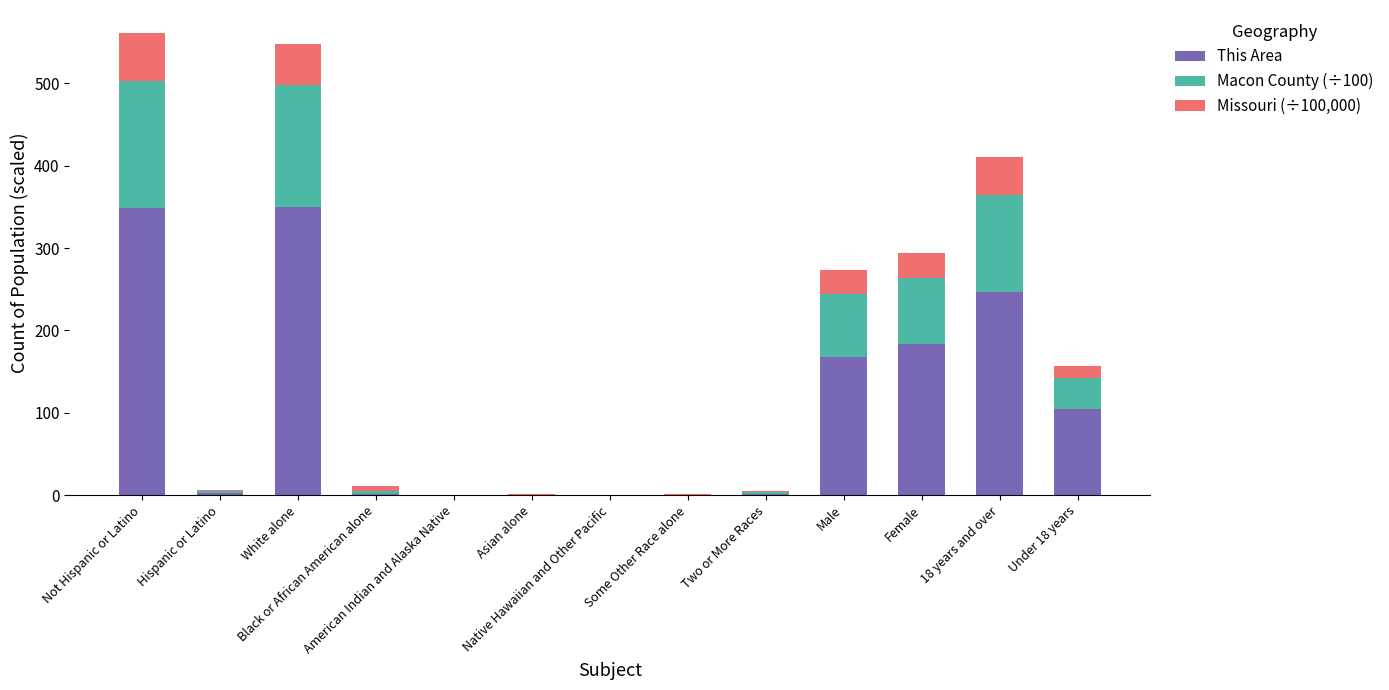

What is the highest value of the This Area series?

350.0